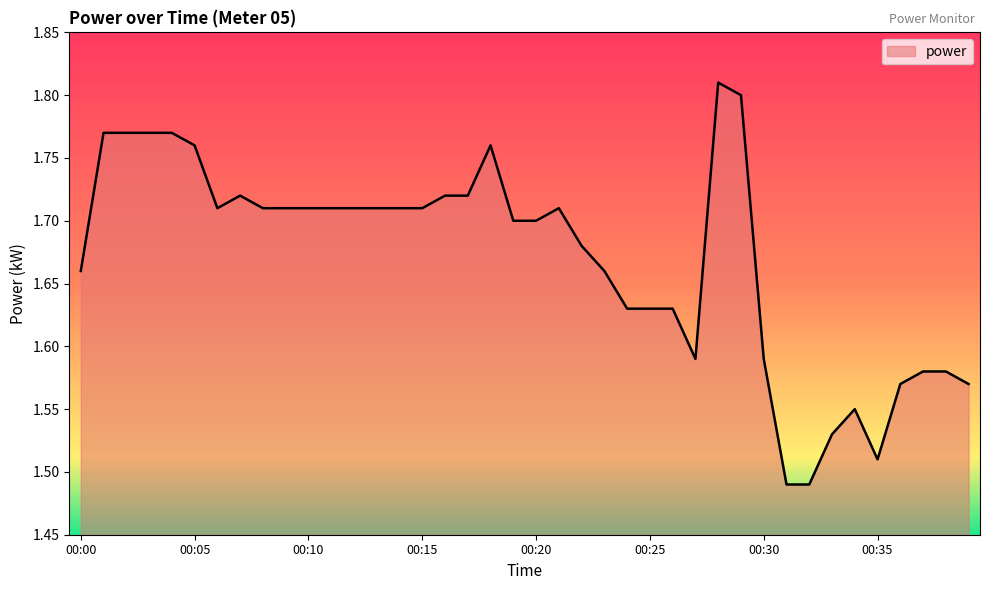

What is the difference between the maximum and minimum values?

0.3